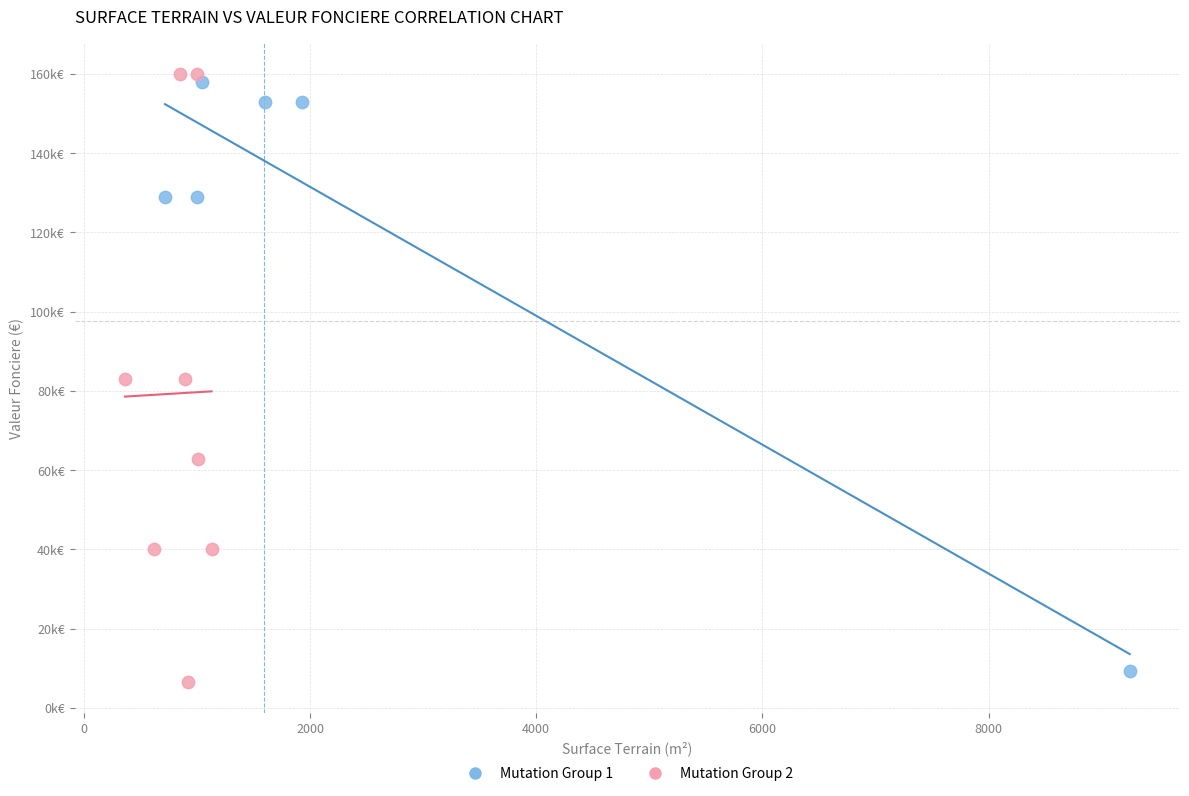

What are all the series names shown in the legend?

Mutation Group 1, Mutation Group 2